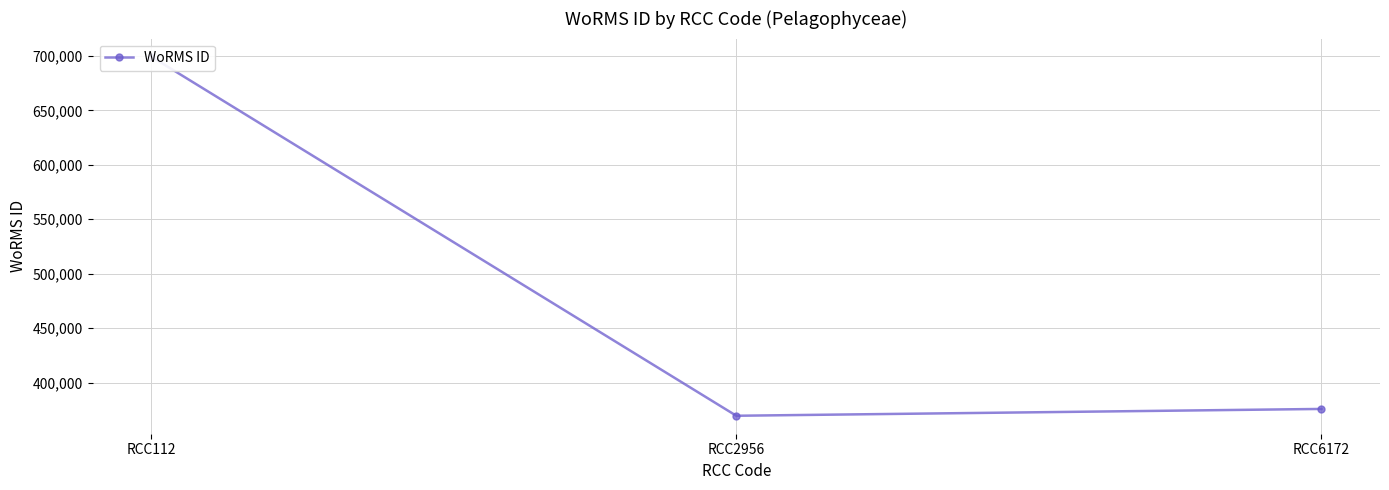

At which category does the chart reach its peak across all series?

RCC112